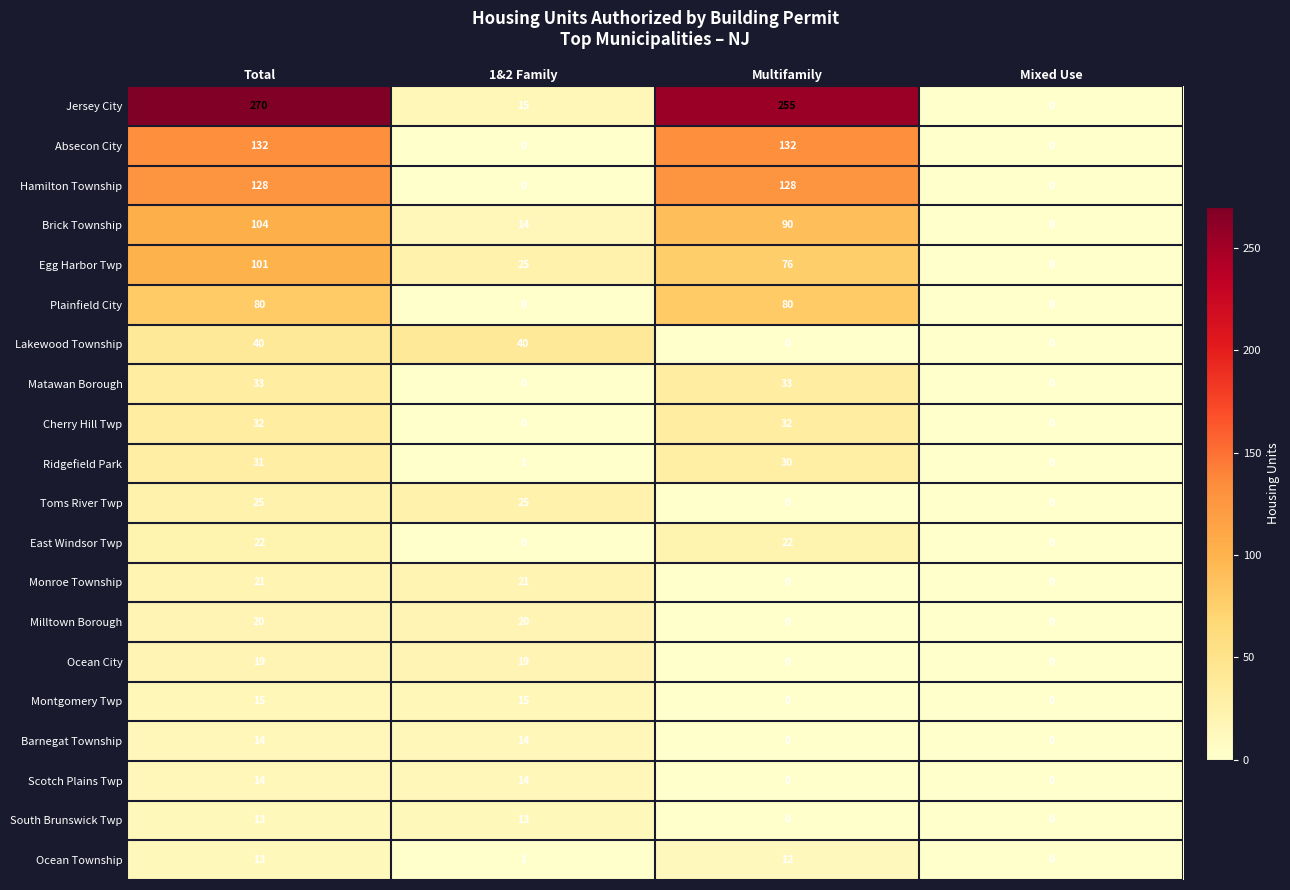

What is the total value across all series at 1&2 Family?

237